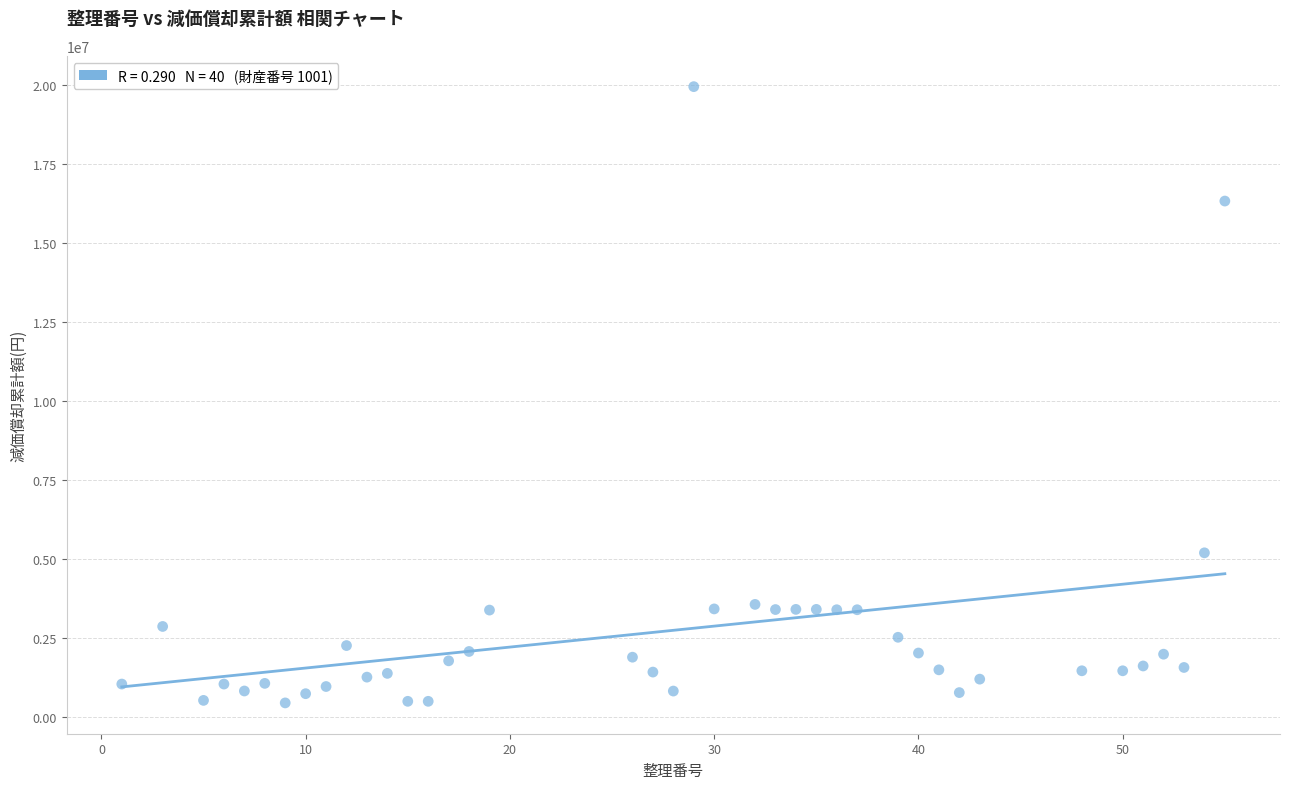

What is the range of Y values (max minus min)?

19496399